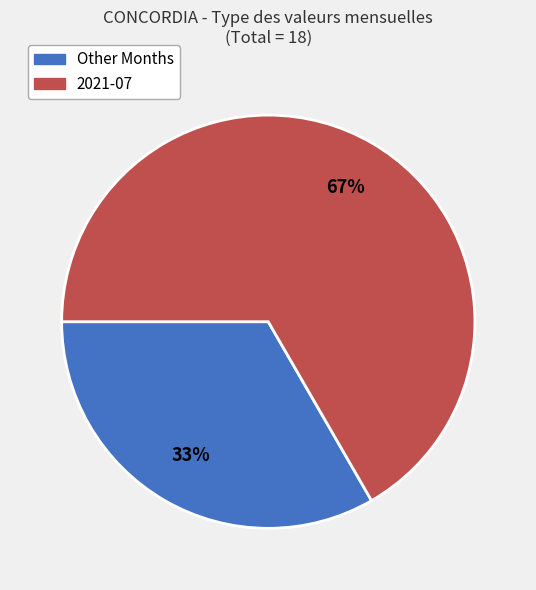

How many segments does this pie chart have?

2